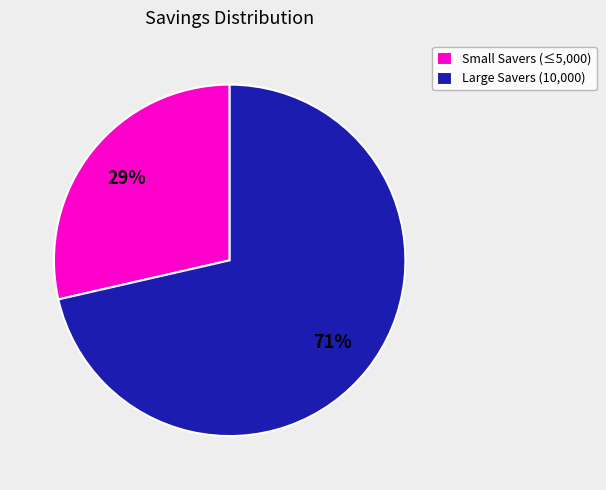

Count the number of slices in the pie.

2